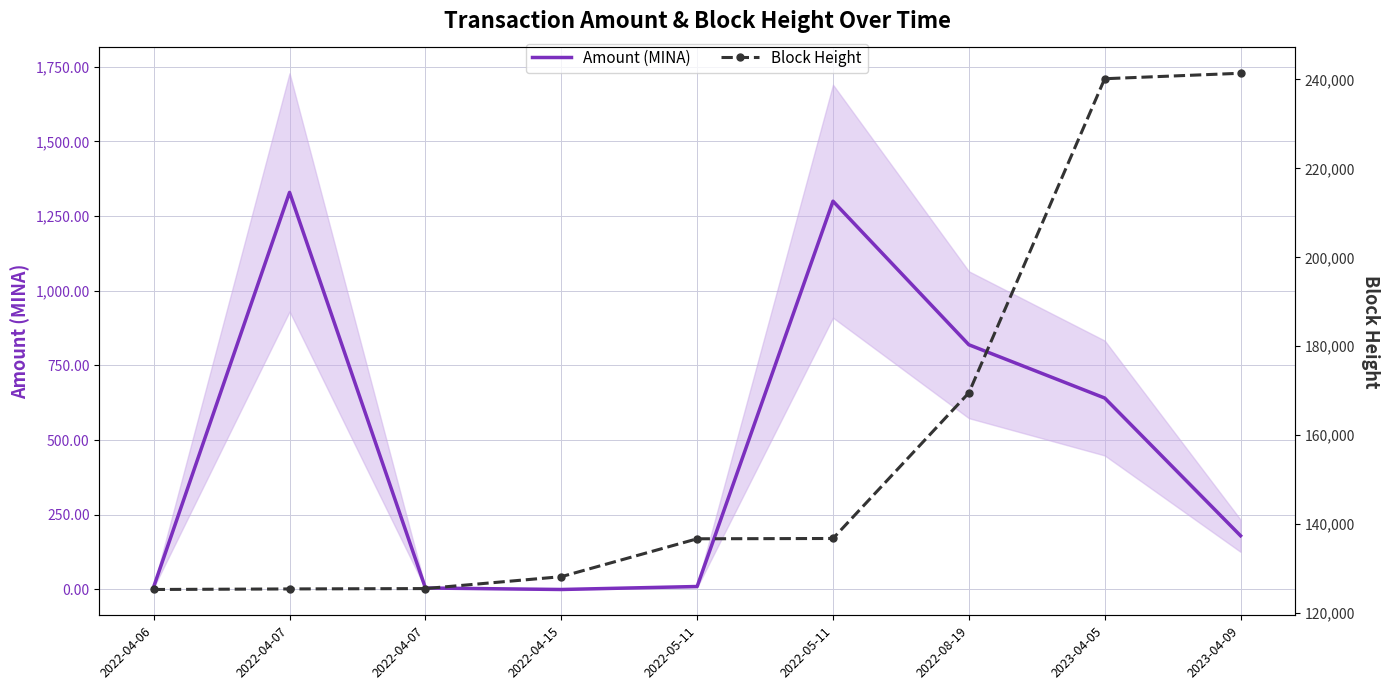

What is the difference between the Block Height values at 2022-05-11 and 2022-08-19?

32743.0